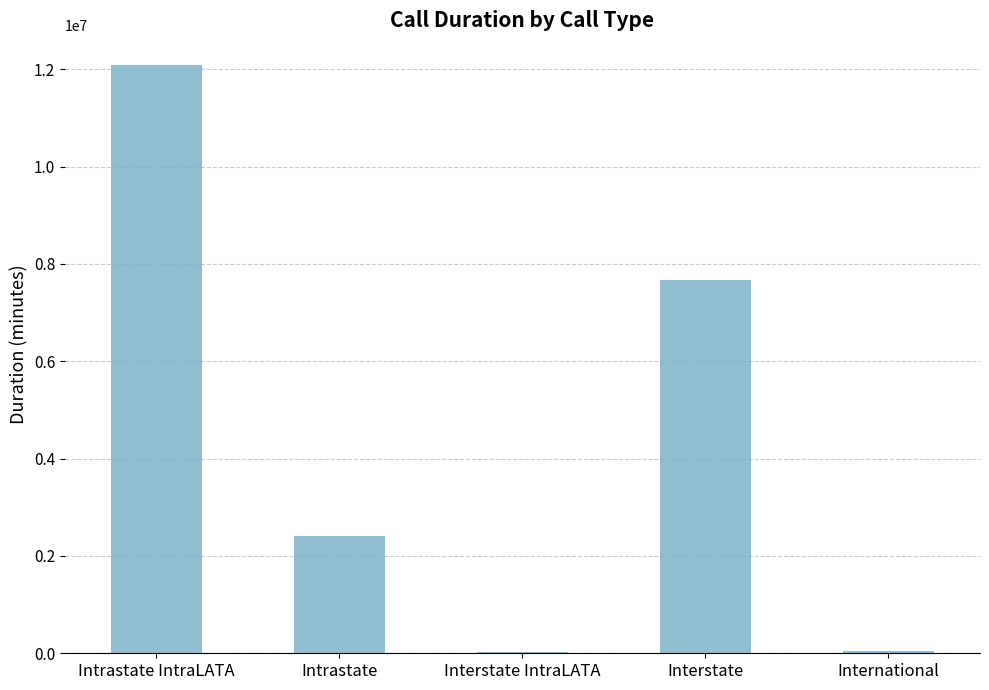

What is the sum of all values?

22221153.7